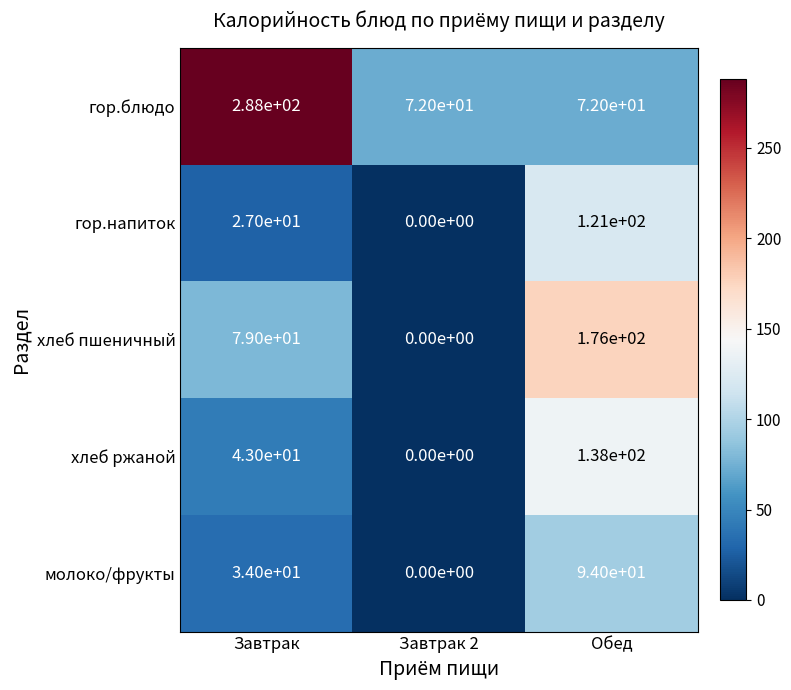

Which series has the largest range (max minus min)?

гор.блюдо